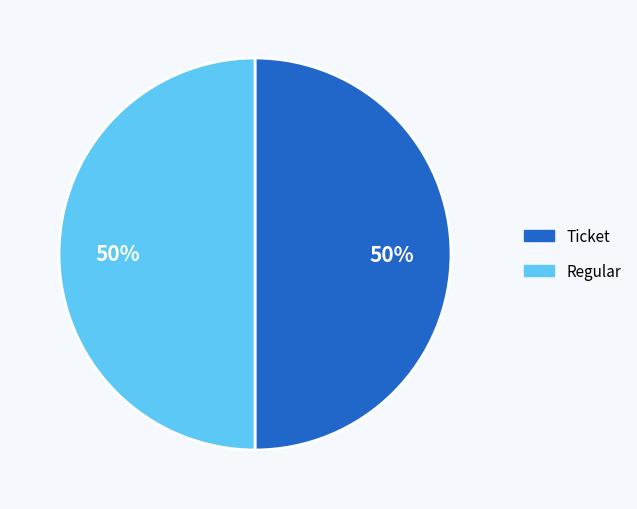

To the nearest percent, what is the combined percentage of Ticket and Regular?

100%